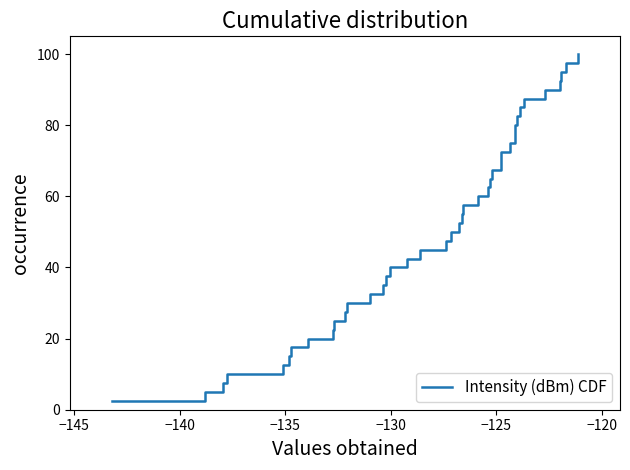

What is the difference between the maximum and minimum values?

97.5